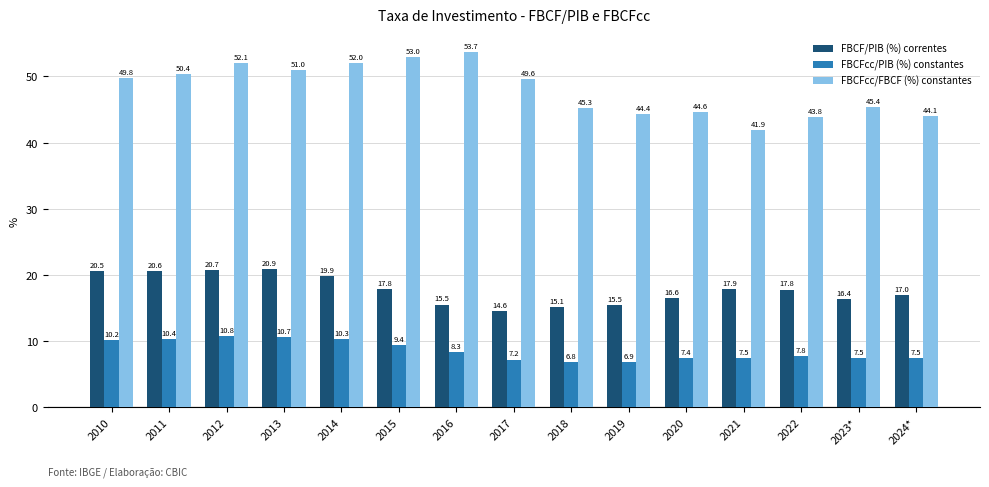

Rank the series by their average value, from lowest to highest.

FBCFcc/PIB (%) constantes, FBCF/PIB (%) correntes, FBCFcc/FBCF (%) constantes